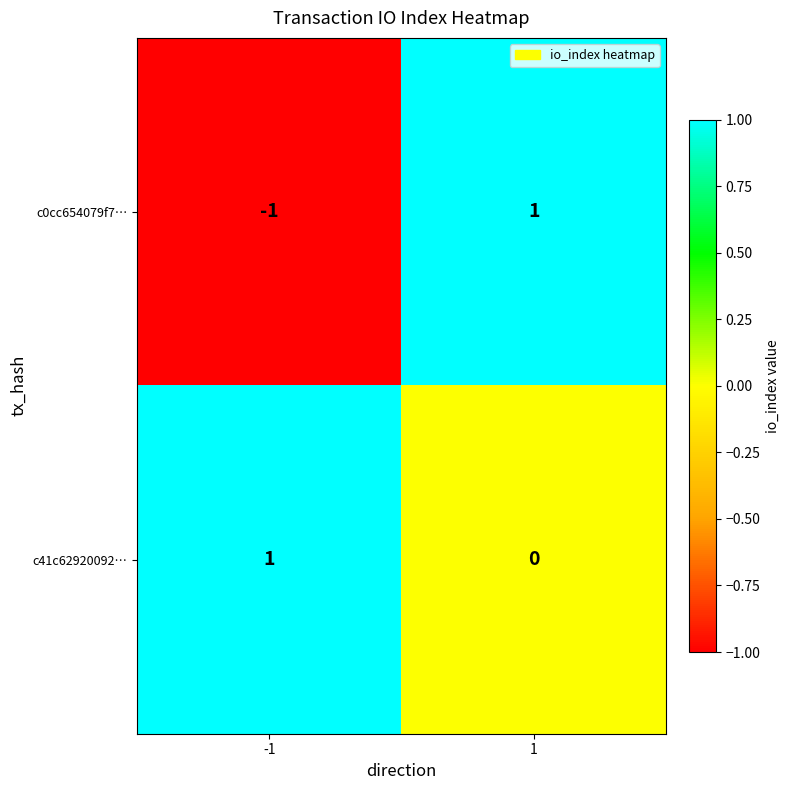

Is it true that c0cc654079f7… equals 0 at -1?

False